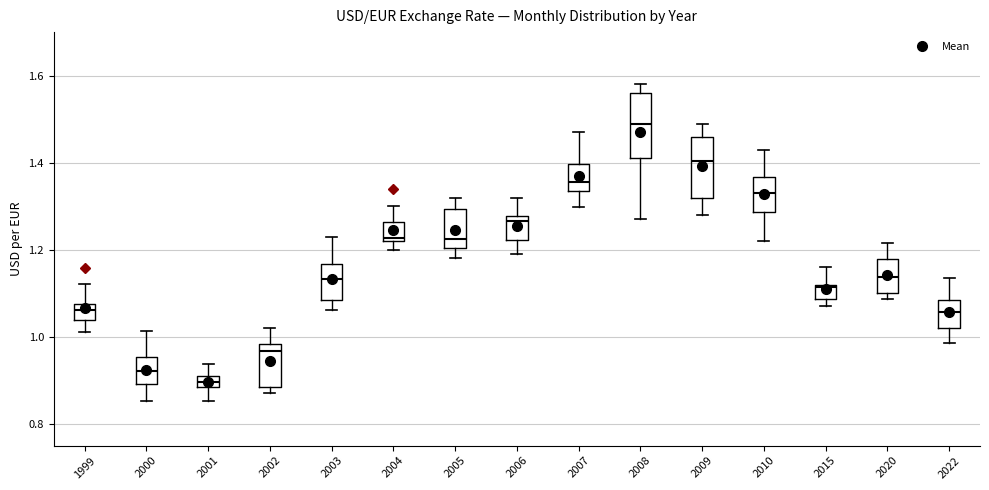

Which box has the lowest median line?

2001